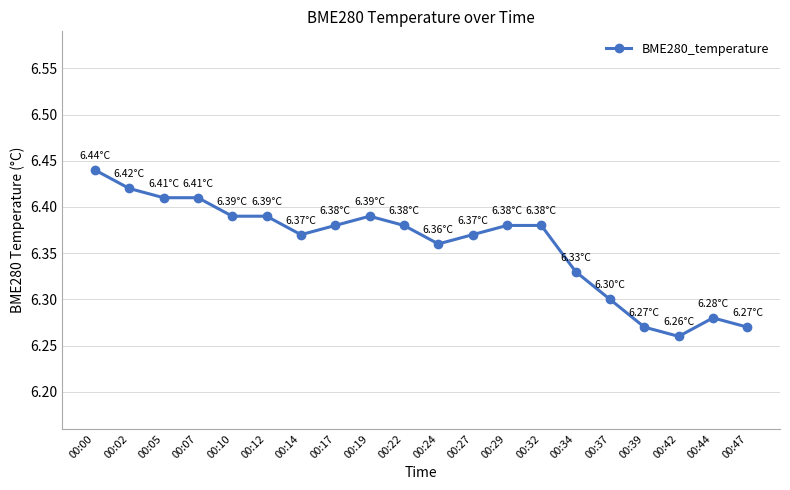

What is the sum of all values?

127.2